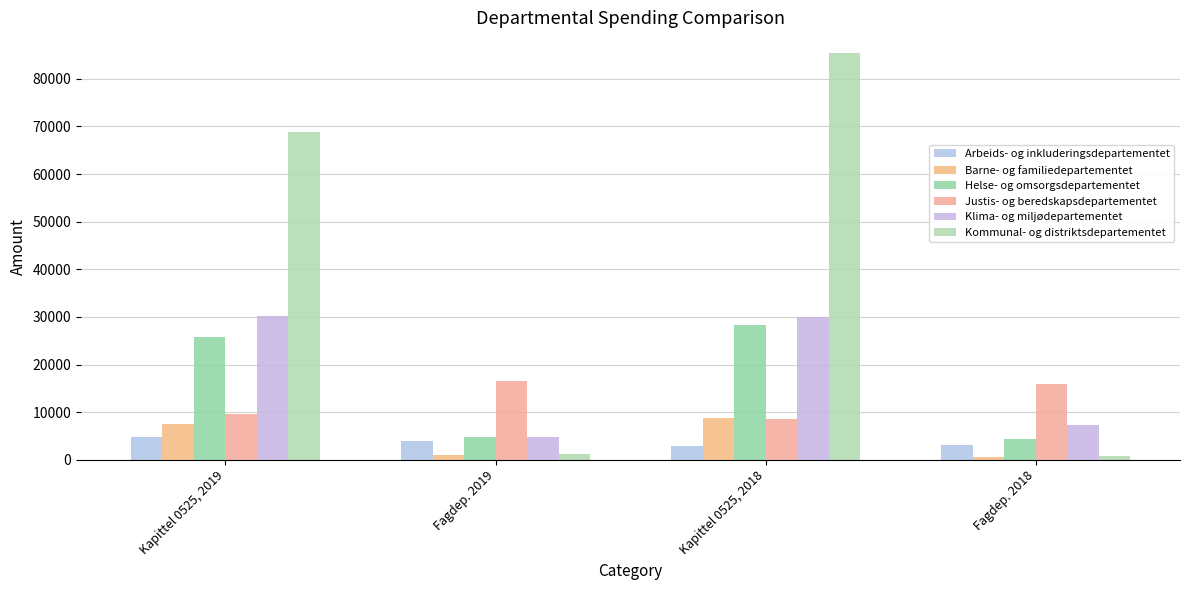

Are the bars horizontal?

No